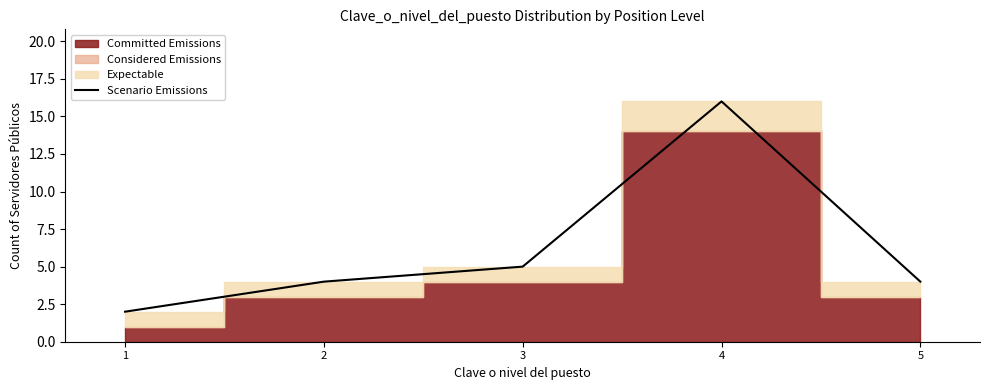

What is the minimum value shown in the chart?

2